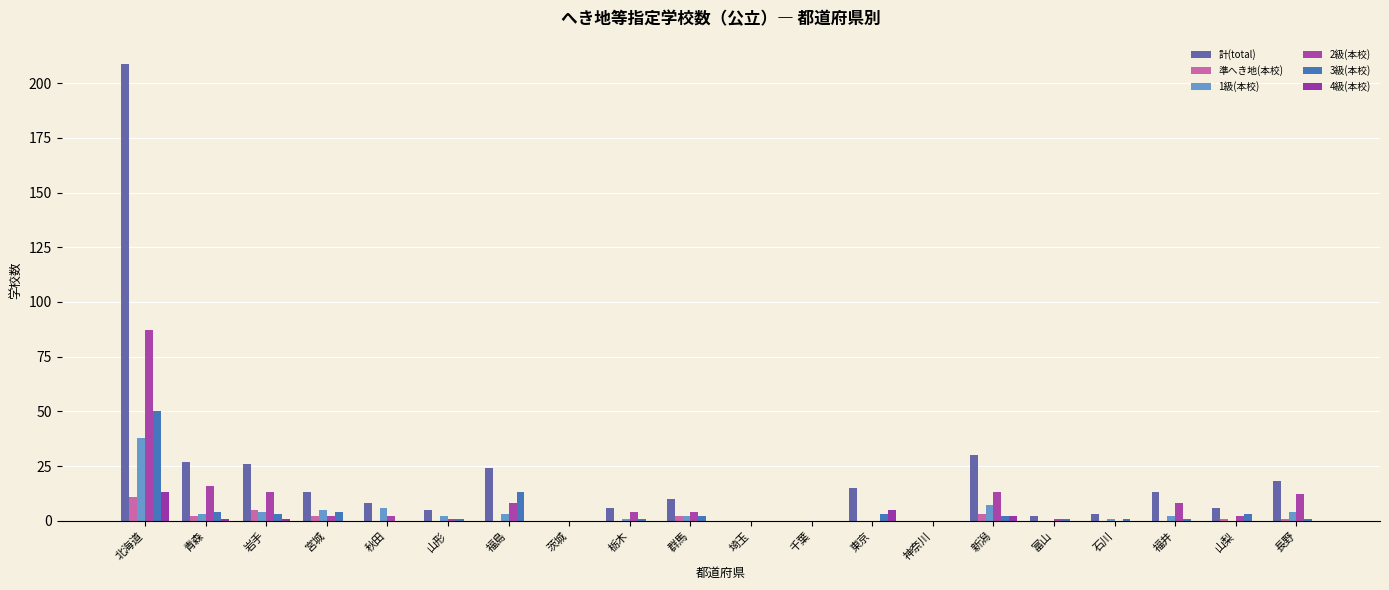

Where is 1級(本校) nearest to the value 19?

新潟